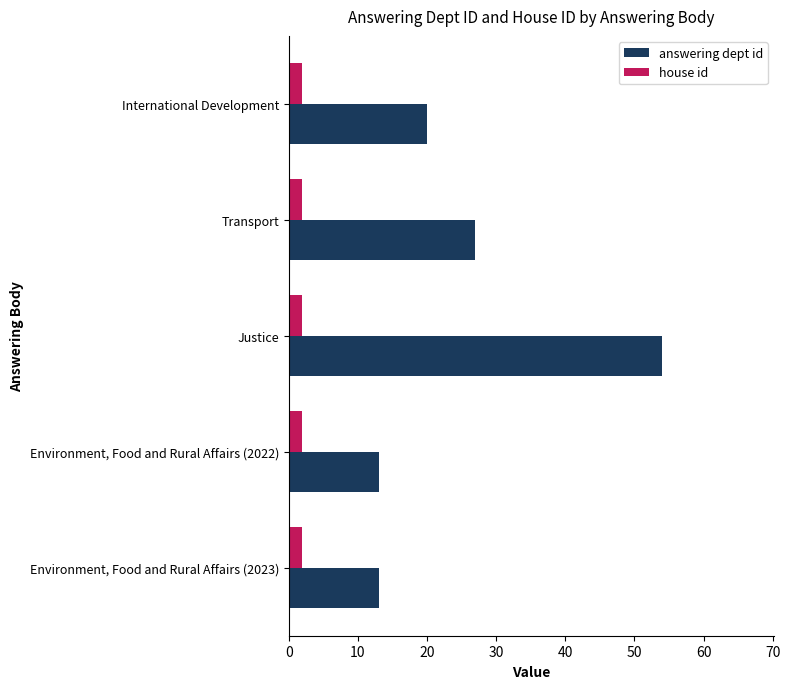

What is the minimum value for house id?

2